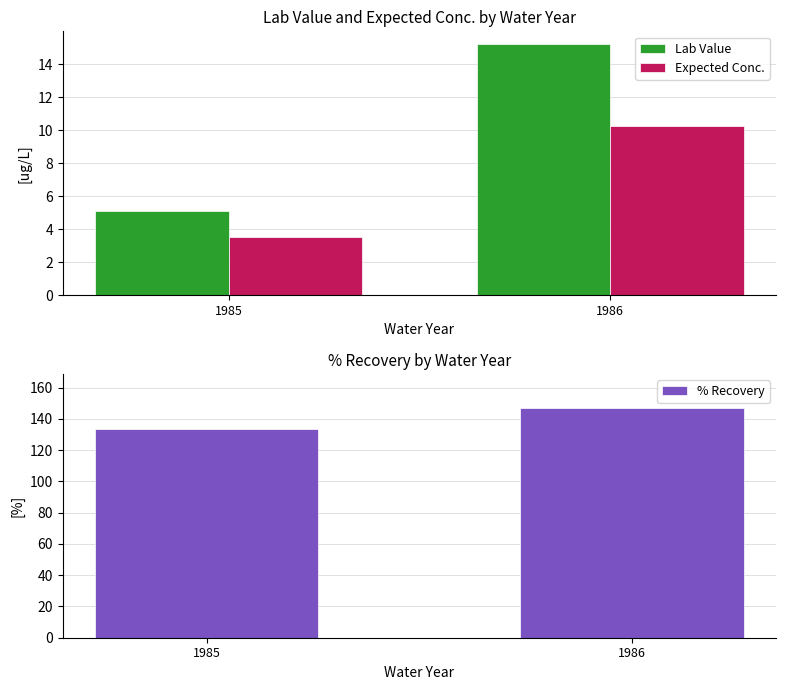

What is the sum of the Lab Value values at 1986 and 1985?

20.4